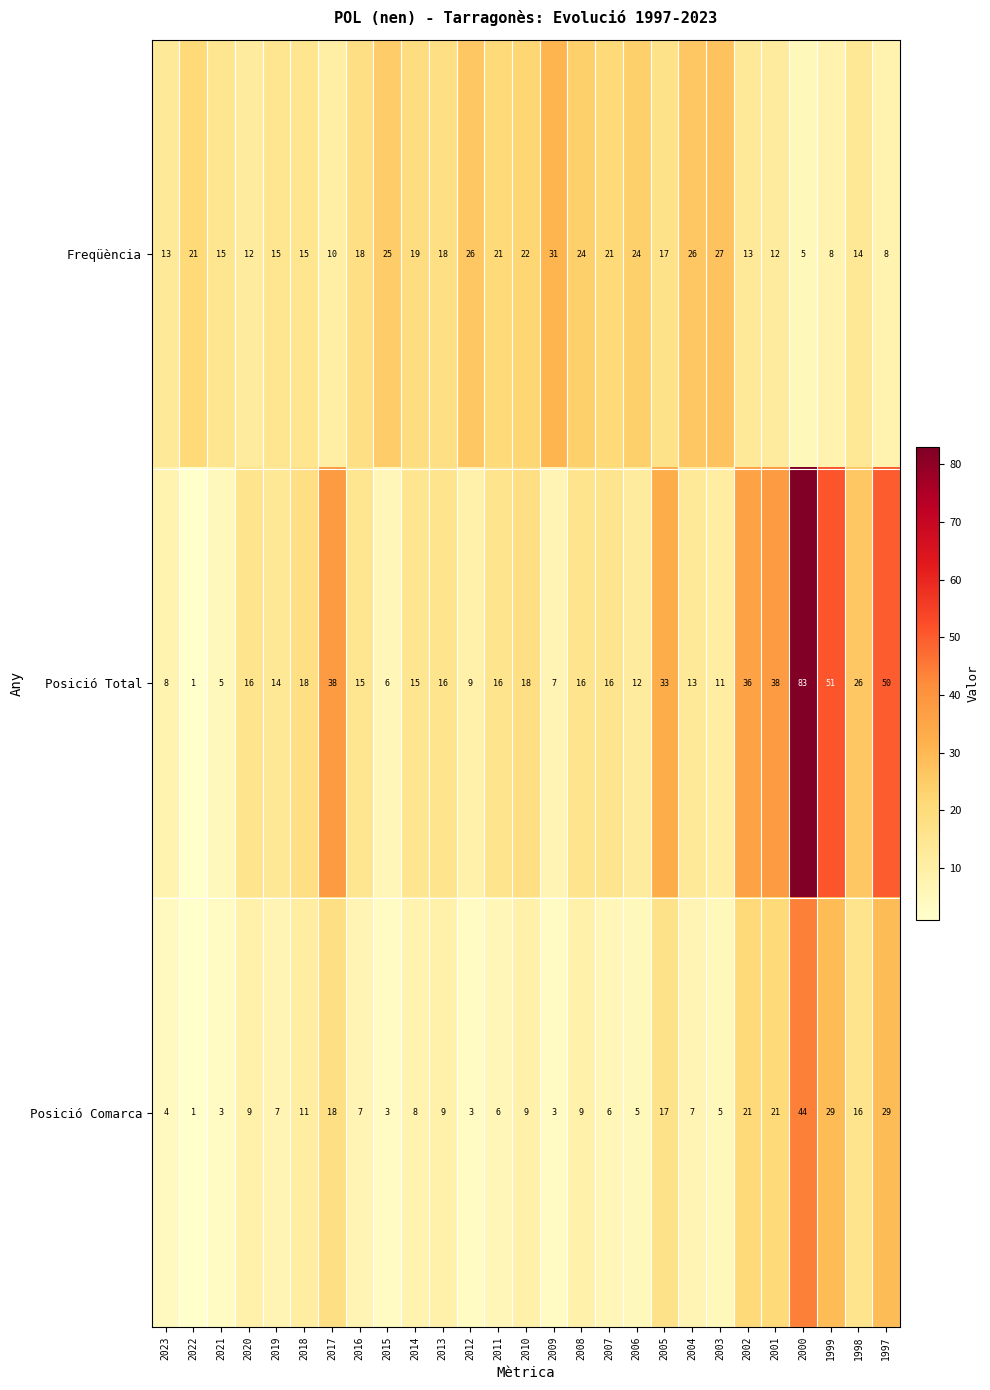

What is the sum of the Posició Comarca values at 2016 and 2009?

10